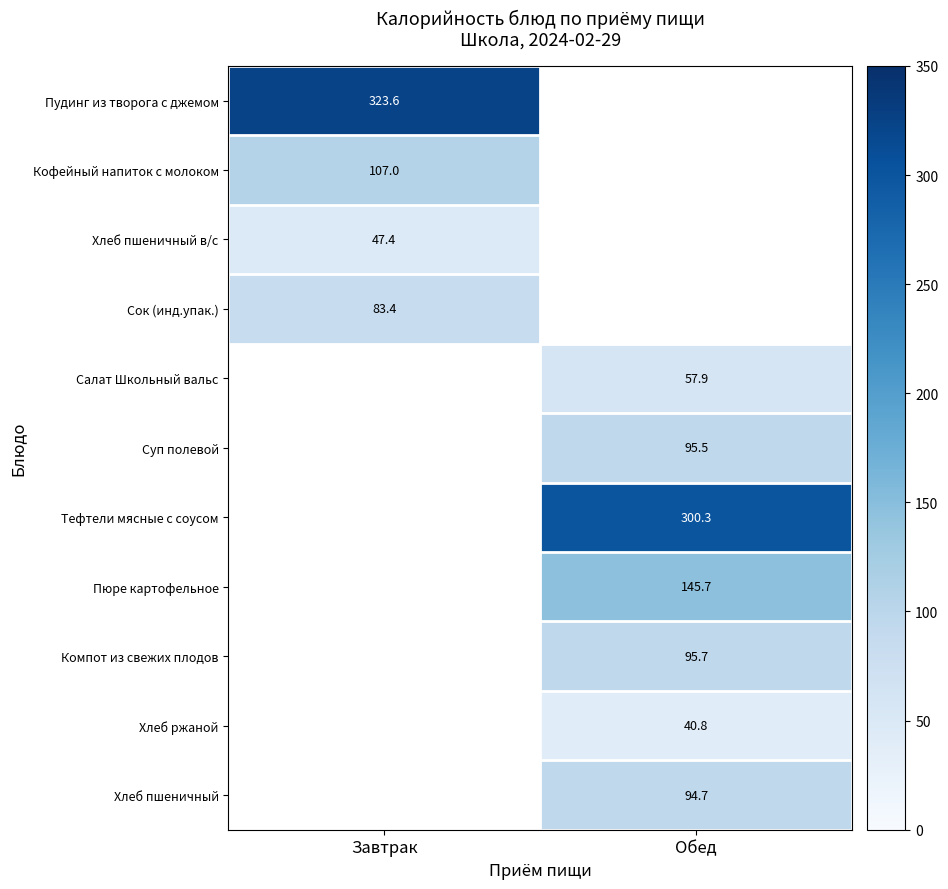

Is it true that Сок (инд.упак.) equals 118.3 at Завтрак?

False